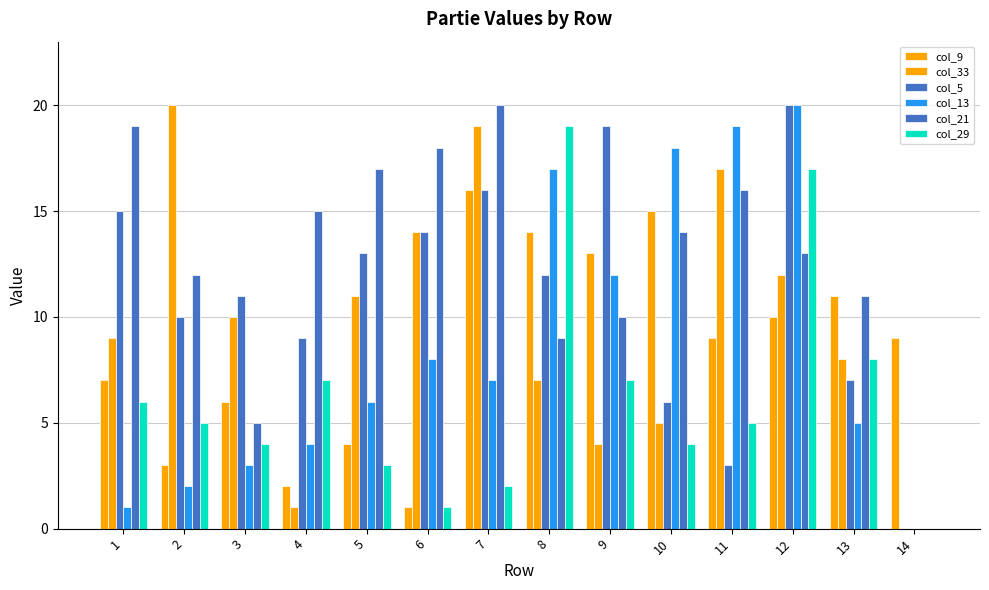

What is the difference between the maximum and second lowest values in the col_29 series?

18